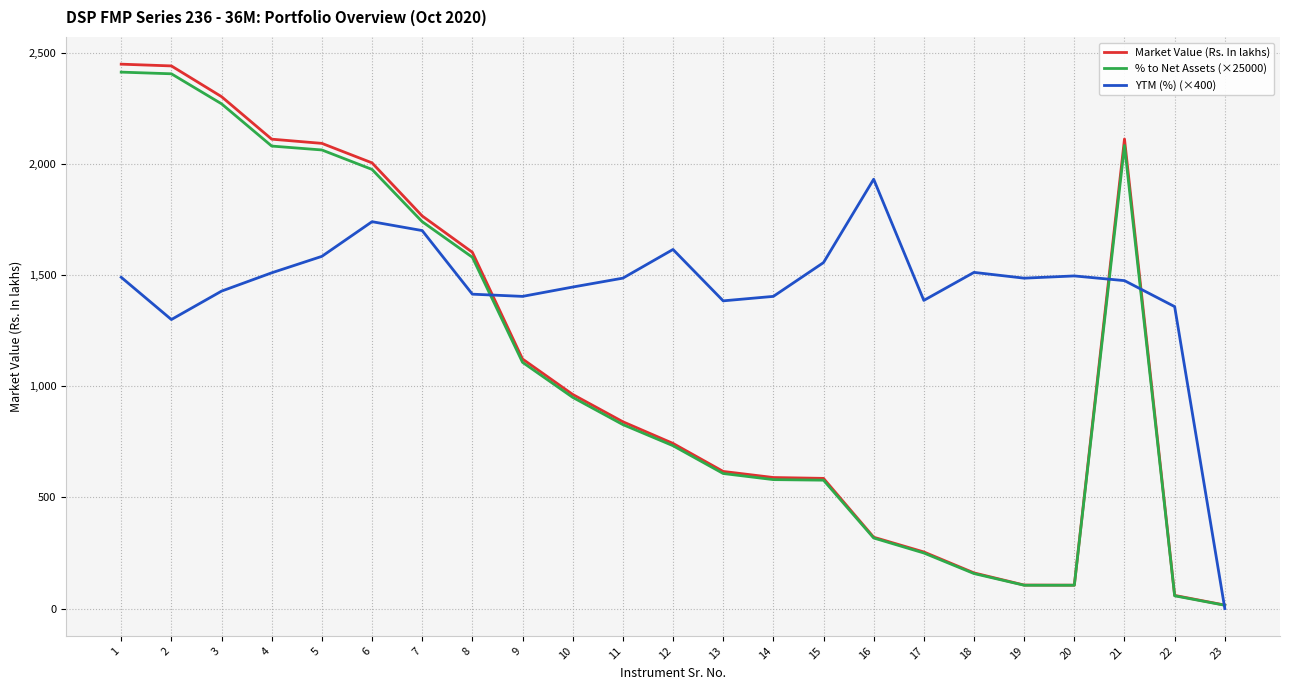

What is the difference between the highest and lowest values at 19?

1381.0